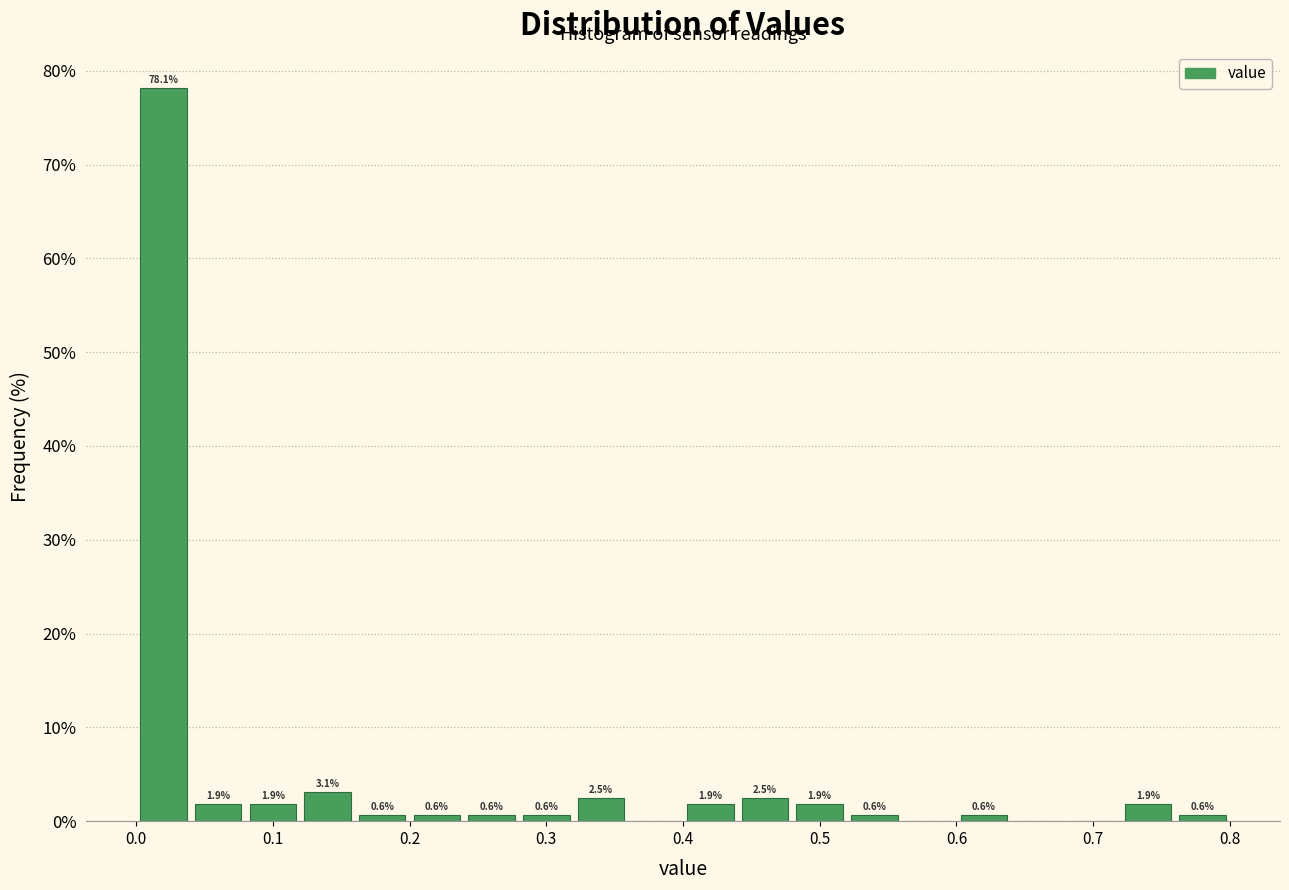

Over which range of the x-axis is the bar tallest?

0.00 to 0.04